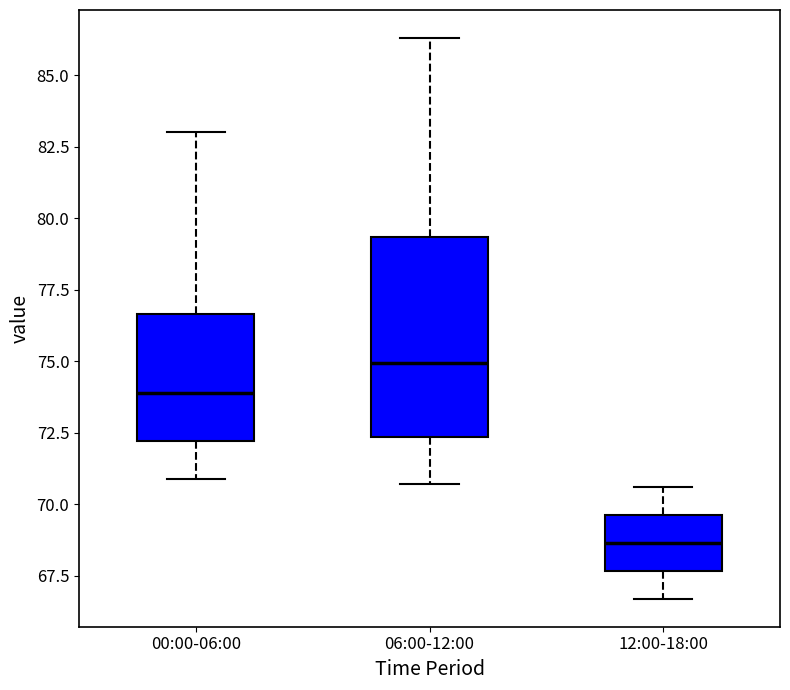

Which box is the tallest, from its lower edge to its upper edge?

06:00-12:00